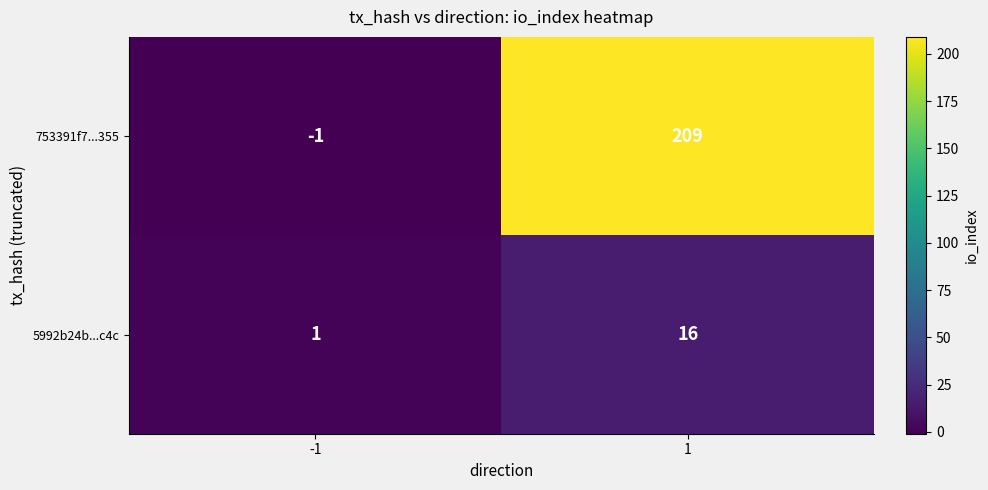

Which series has the widest spread of values?

753391f7...355